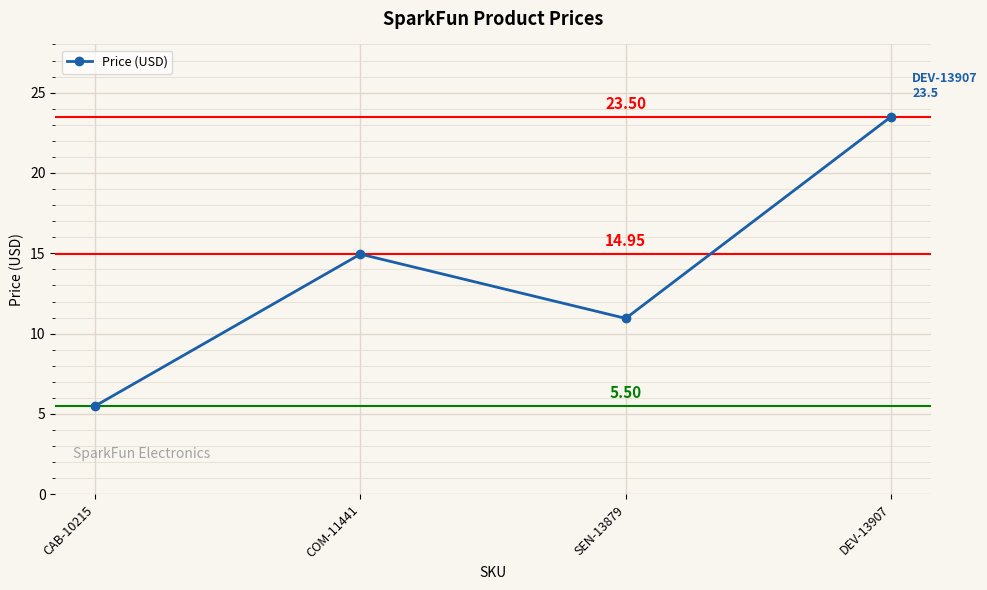

What is the sum of all values?

54.9